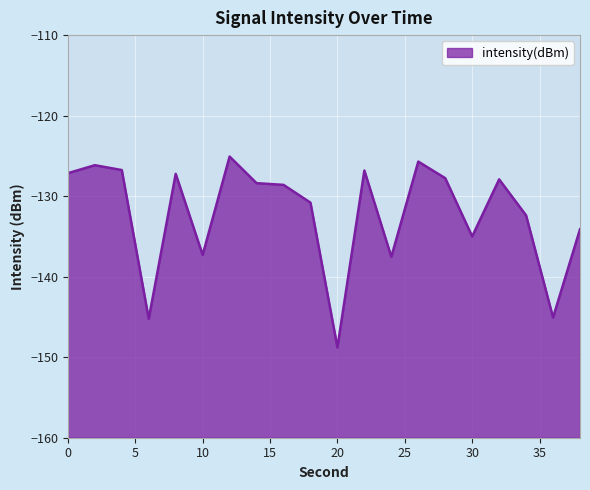

Reading right to left, list all the values displayed in this chart.

-134.1	-145.1	-132.4	-127.9	-135.0	-127.8	-125.7	-137.5	-126.8	-148.8	-130.8	-128.6	-128.4	-125.1	-137.3	-127.2	-145.2	-126.8	-126.2	-127.1